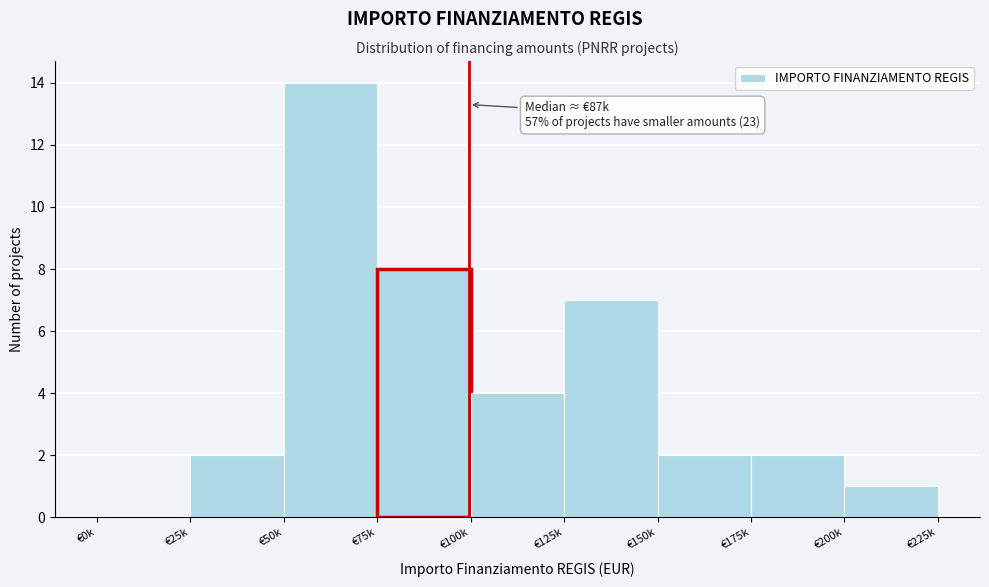

Reading left to right, what are all the values shown in this chart?

€0k=0	€25k=2	€50k=14	€75k=8	€100k=4	€125k=7	€150k=2	€175k=2	€200k=1